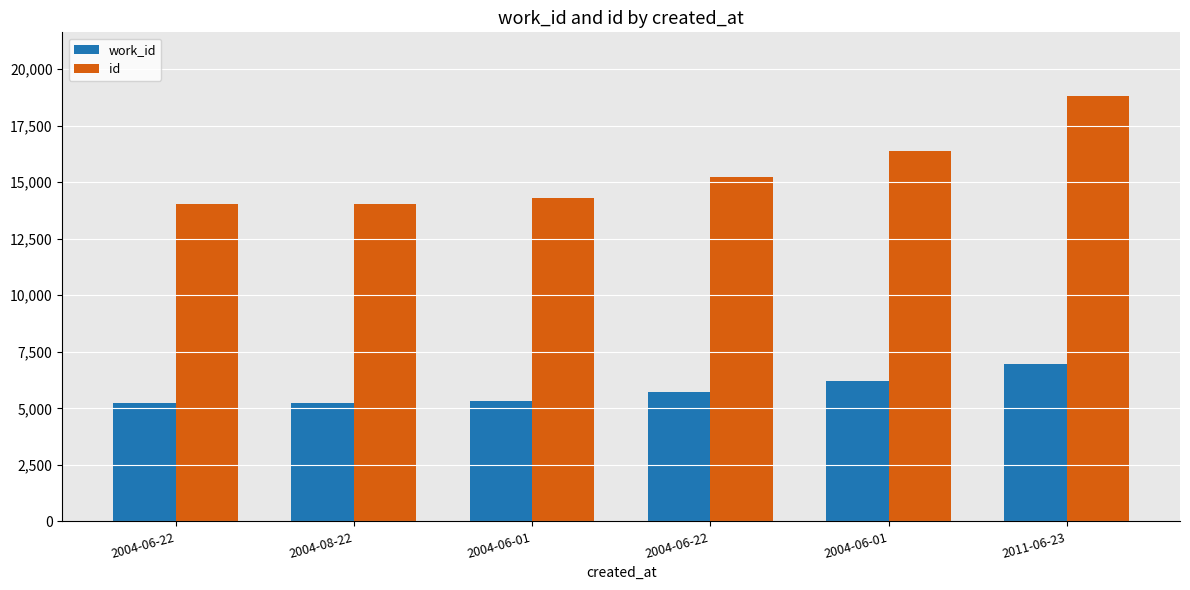

What are all the series names shown in the legend?

work_id, id